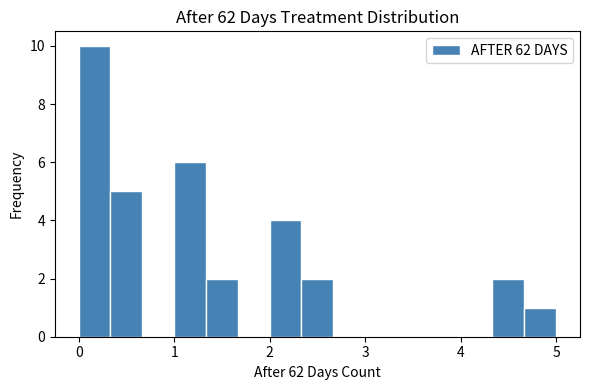

Read against the x-axis, roughly where is the centre of the tallest bar?

0.2